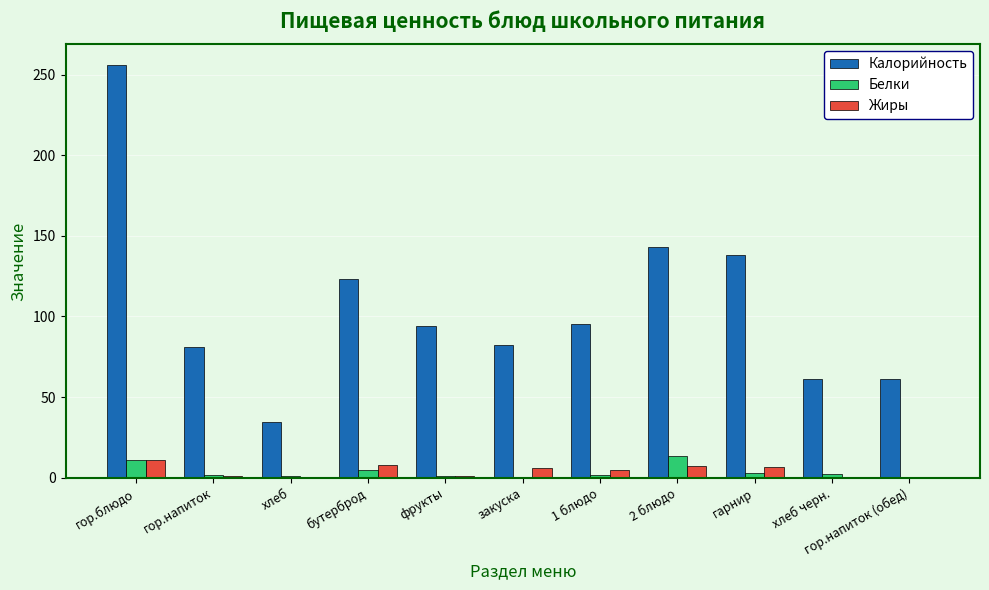

What are all the series names shown in the legend?

Калорийность, Белки, Жиры